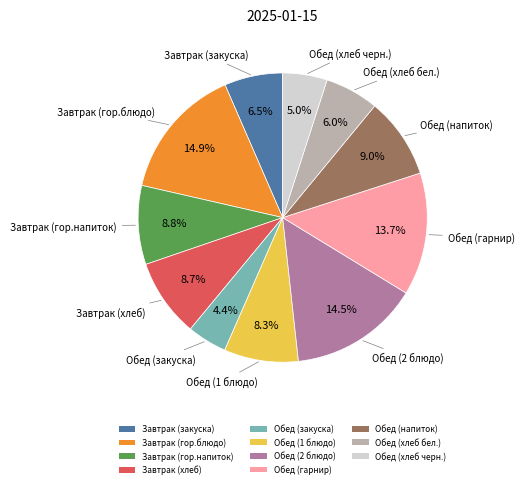

What is the smallest slice in the pie chart?

Обед (закуска)